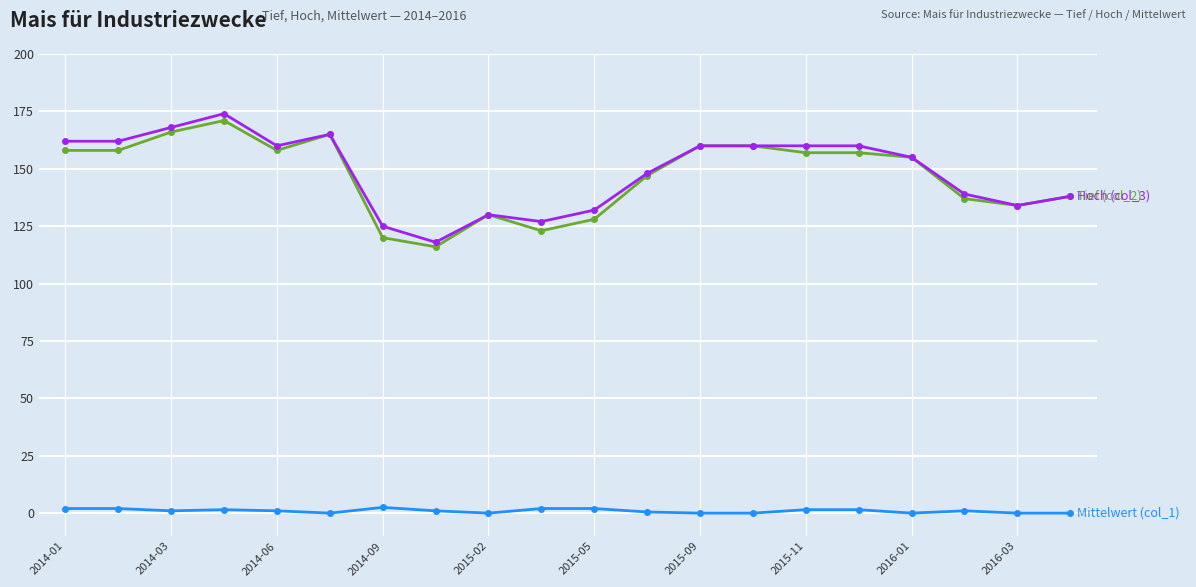

What is the greatest value displayed?

174.0